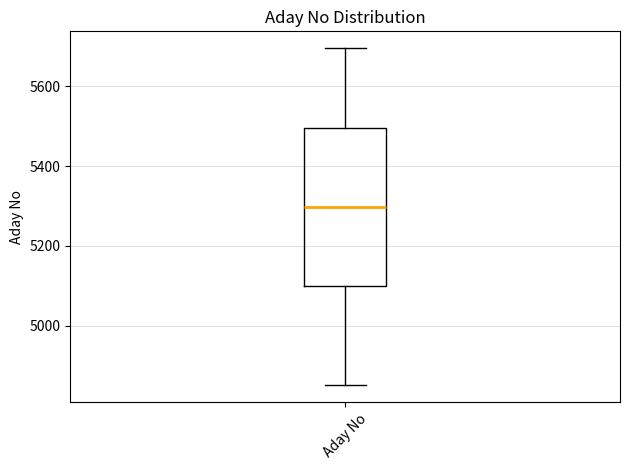

Transcribe this box plot: give where the median line is, the range the box spans, and where the two whiskers end, as read against the y-axis. The values are not printed on the chart, so give them approximately, as read against the axis.

median 5300, box 5100 to 5500, whiskers 4860 to 5700